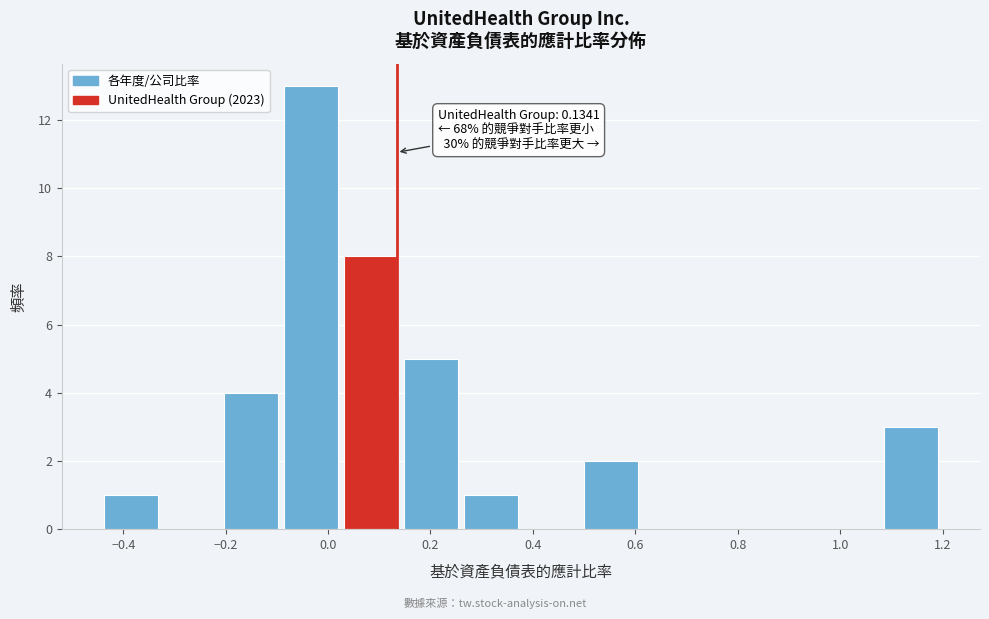

Over which range of the x-axis is the bar tallest?

-0.10 to 0.02